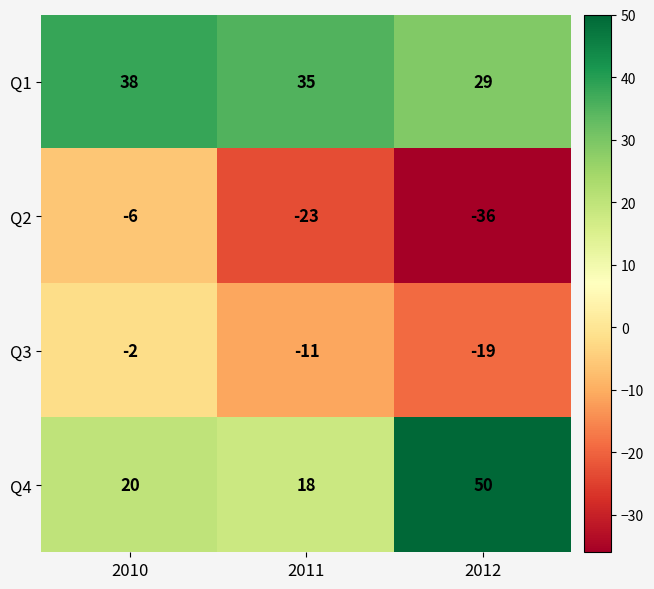

Rank the series at 2012 from lowest to highest value.

Q2, Q3, Q1, Q4